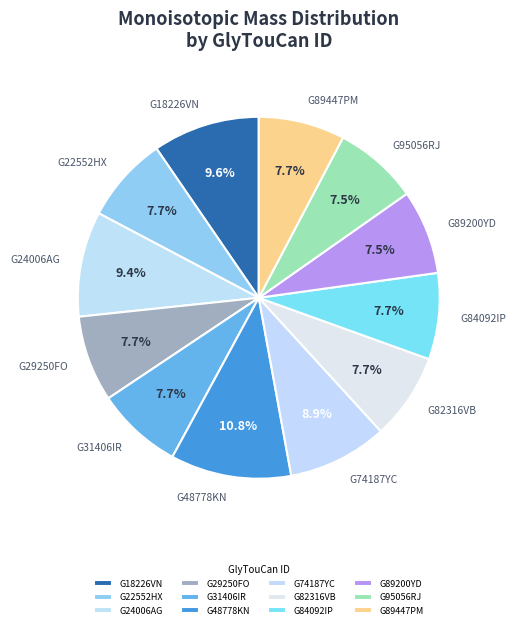

Combined, do G84092IP and G74187YC account for over 50%?

No